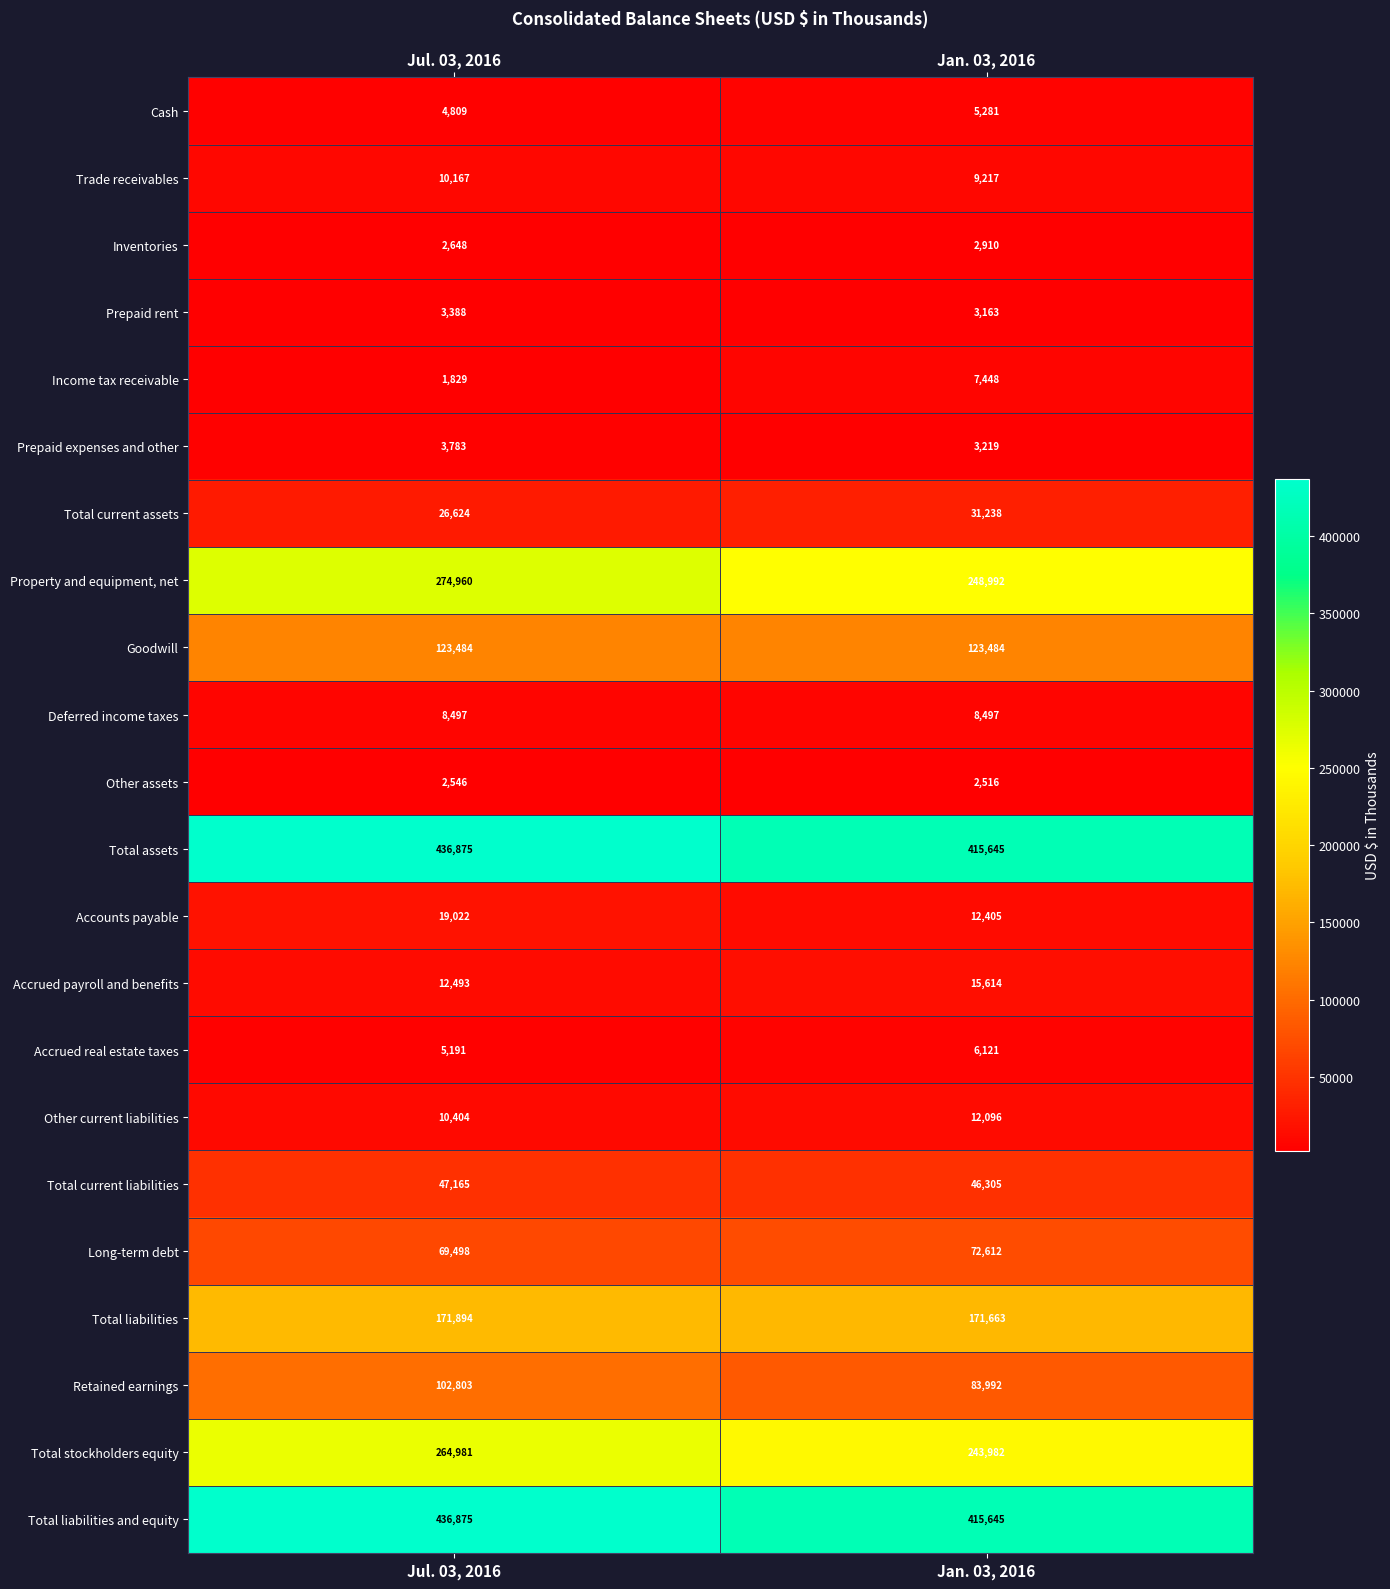

Rank the categories by Prepaid rent value from lowest to highest.

Jan. 03, 2016, Jul. 03, 2016